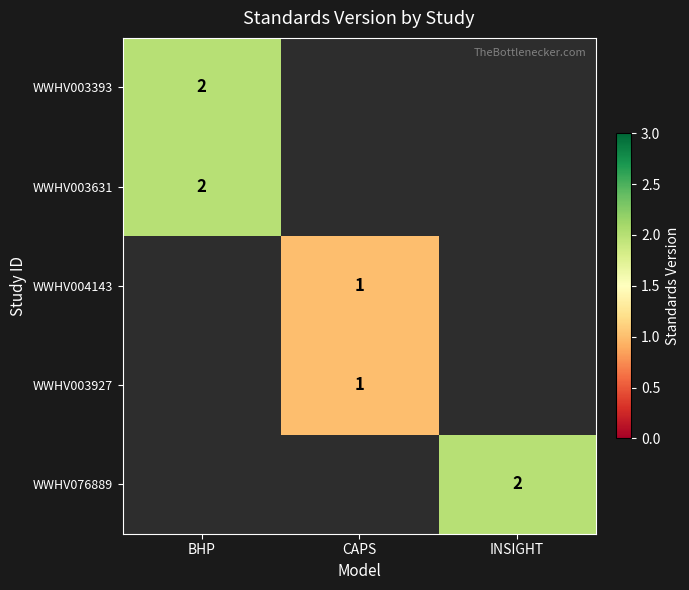

Is it true that WWHV003631 equals 2 at BHP?

True